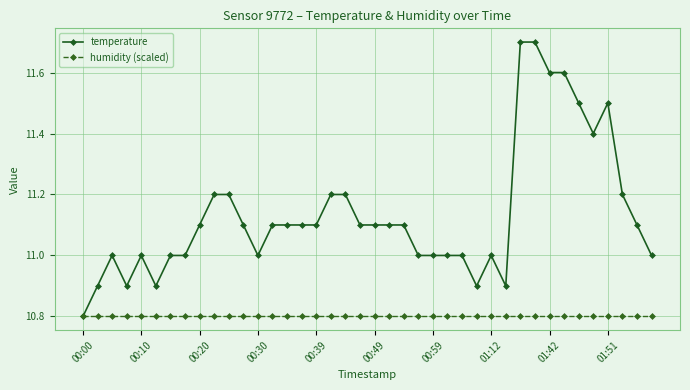

What are all the series names shown in the legend?

temperature, humidity (scaled)